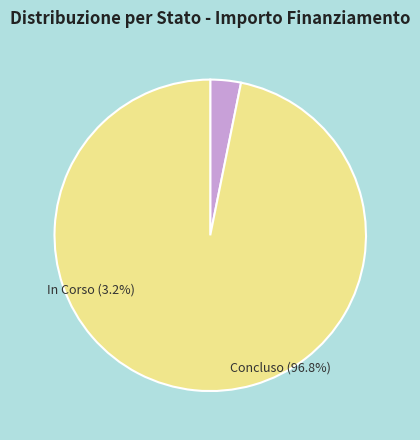

Is it true that Concluso is 97% of the pie?

True